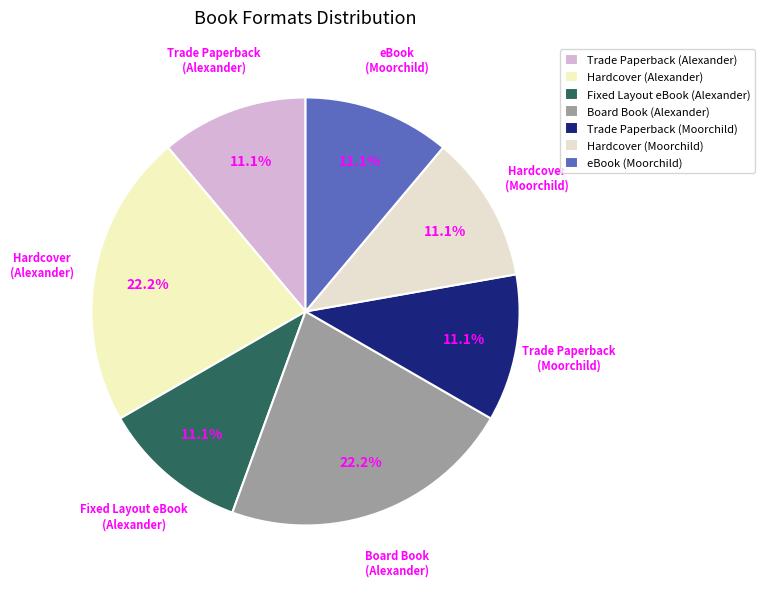

Is there any slice that represents more than half of the pie?

No